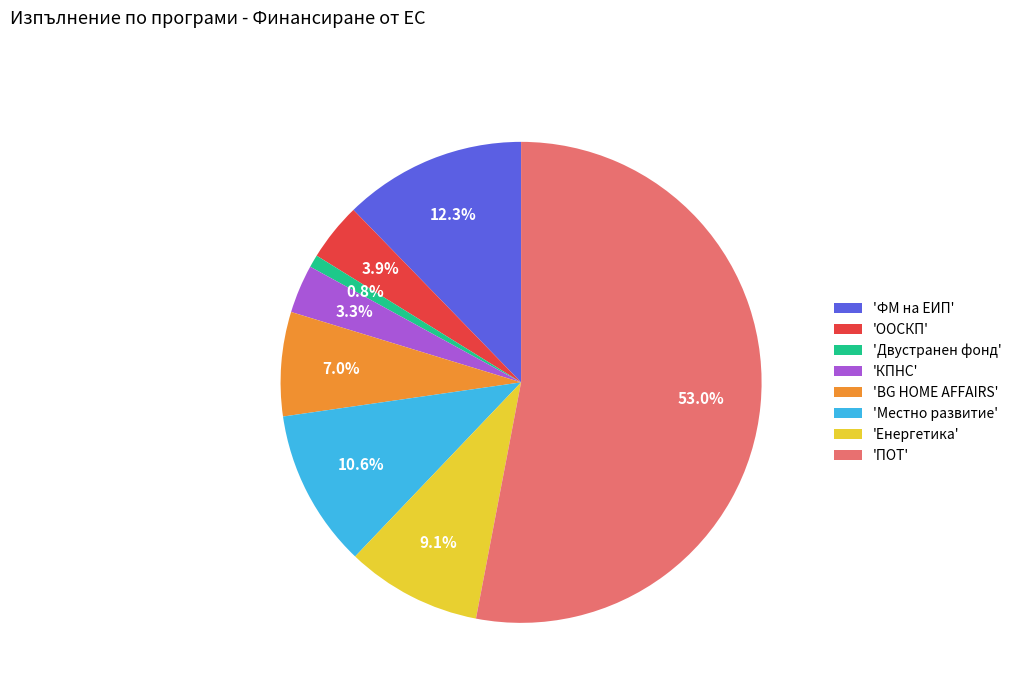

Is there a majority slice in this chart?

Yes